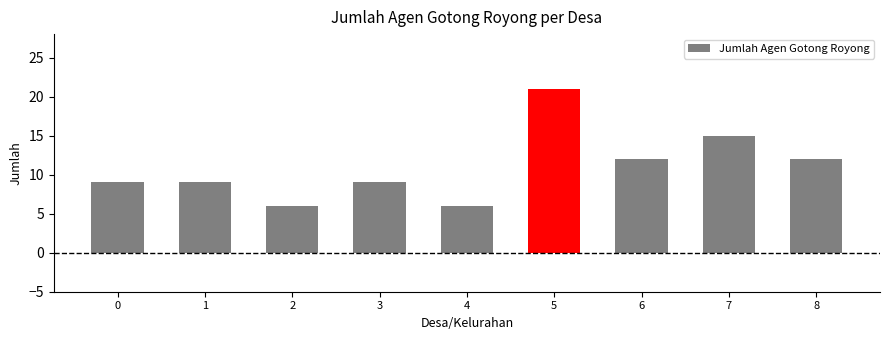

What is the sum of the values at 3 and 7?

24